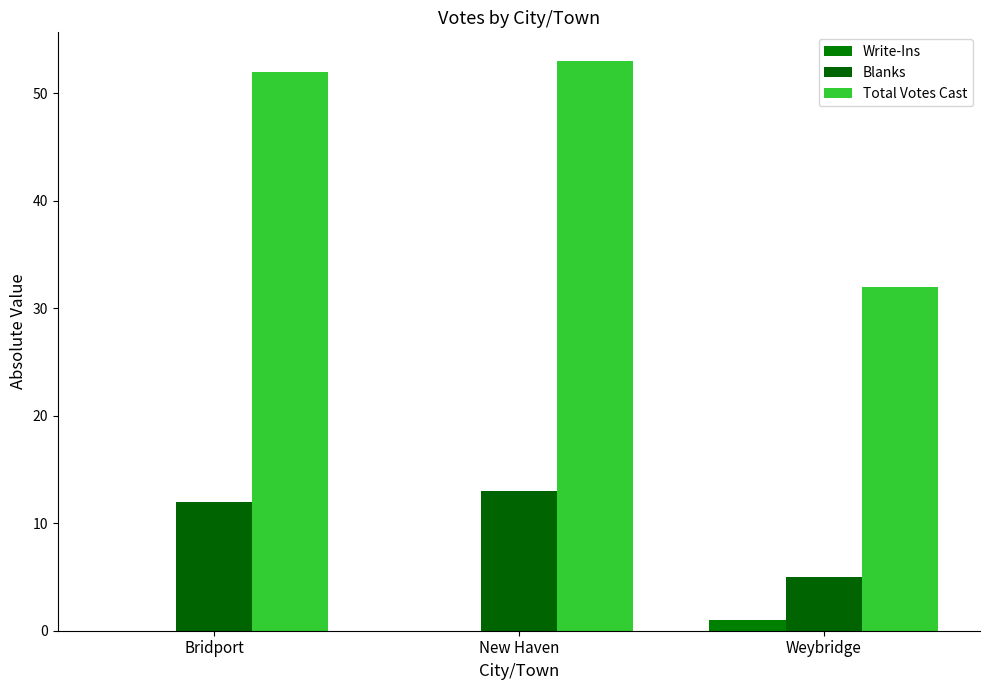

Rank the series at New Haven from highest to lowest value.

Total Votes Cast, Blanks, Write-Ins